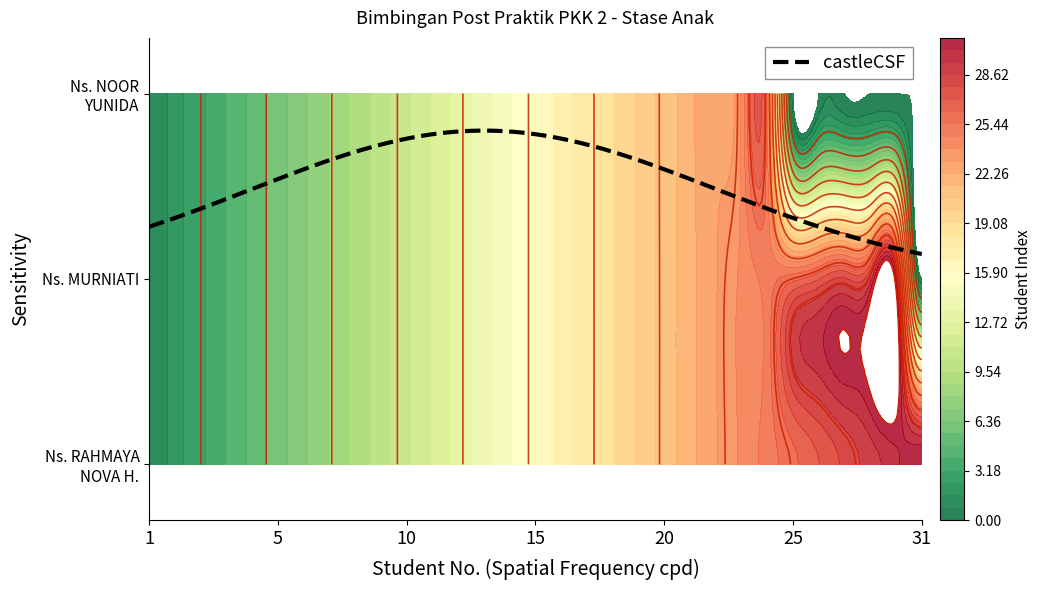

At which category does the chart reach its minimum across all series?

31